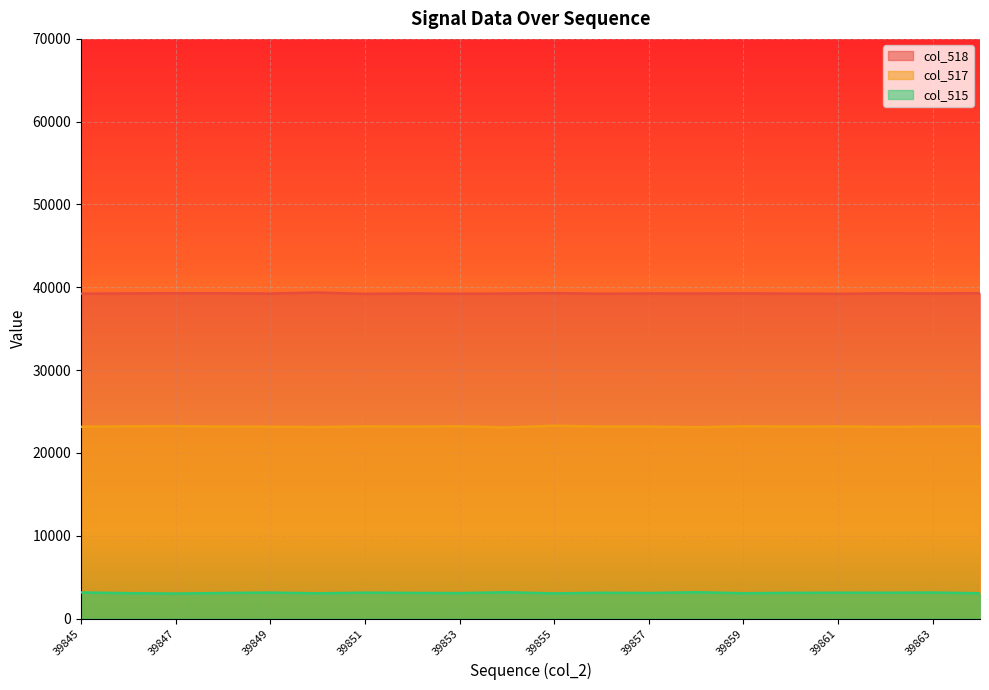

Which series has the largest range (max minus min)?

col_517